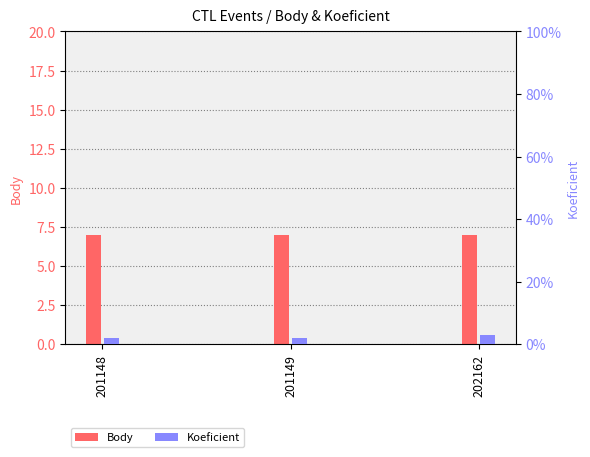

List the series in order of their peak value, lowest first.

Koeficient, Body